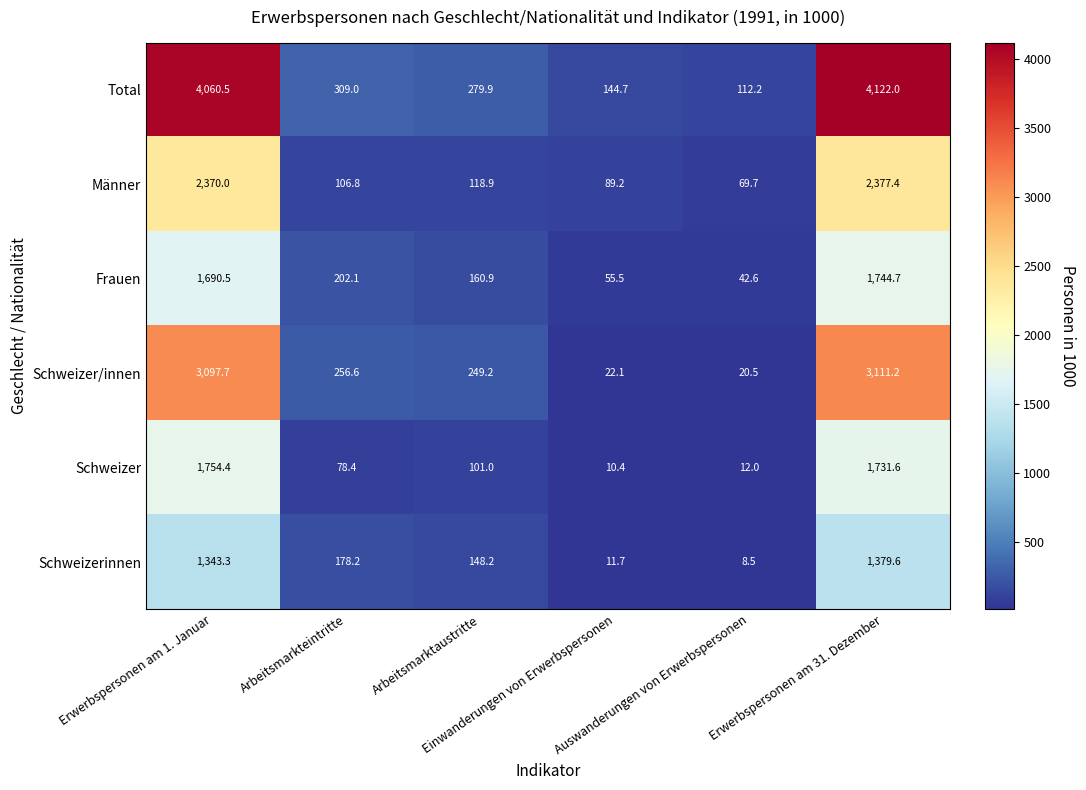

What is the sum of all Frauen values?

3896.3